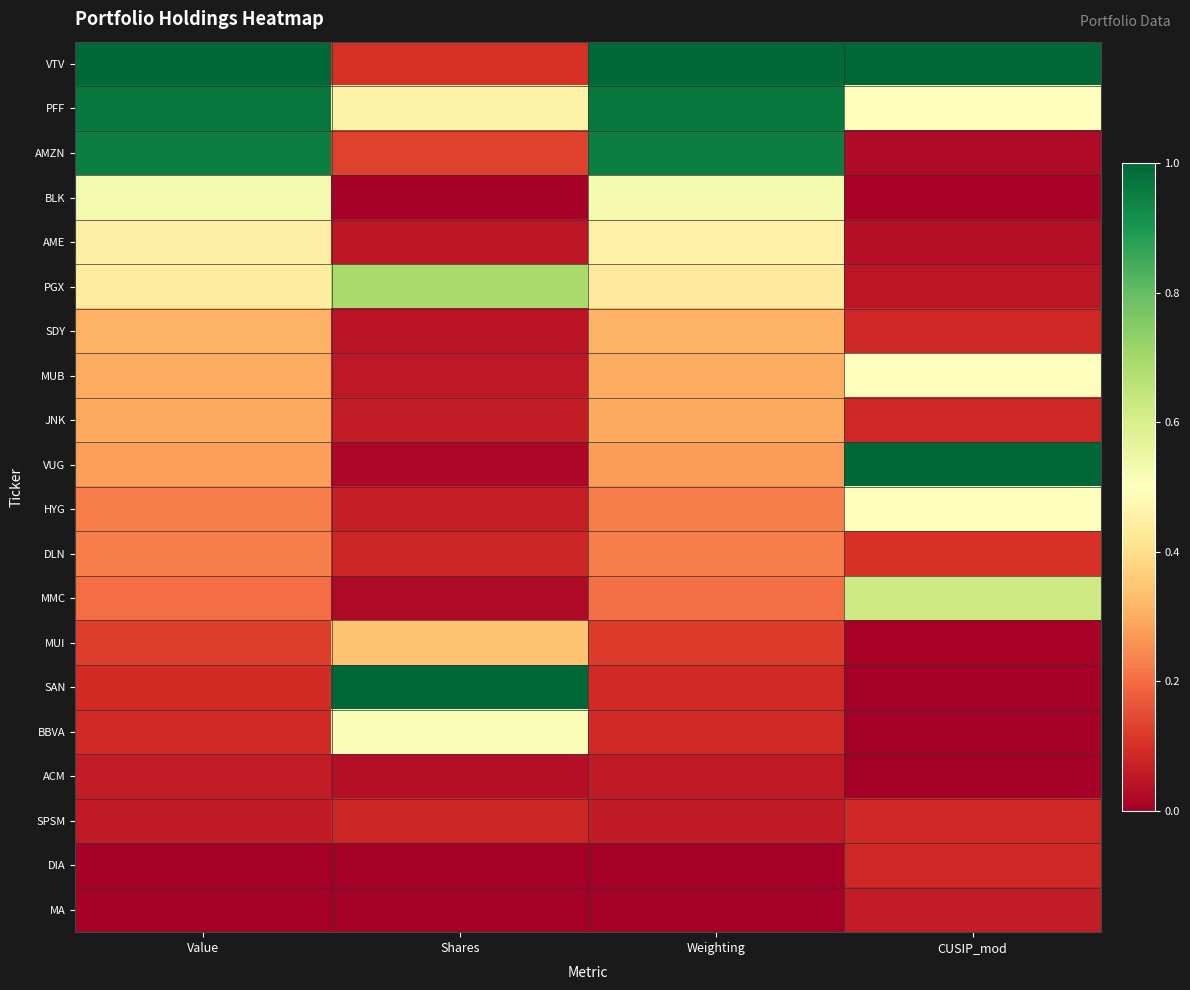

Which series has the widest spread of values?

SAN